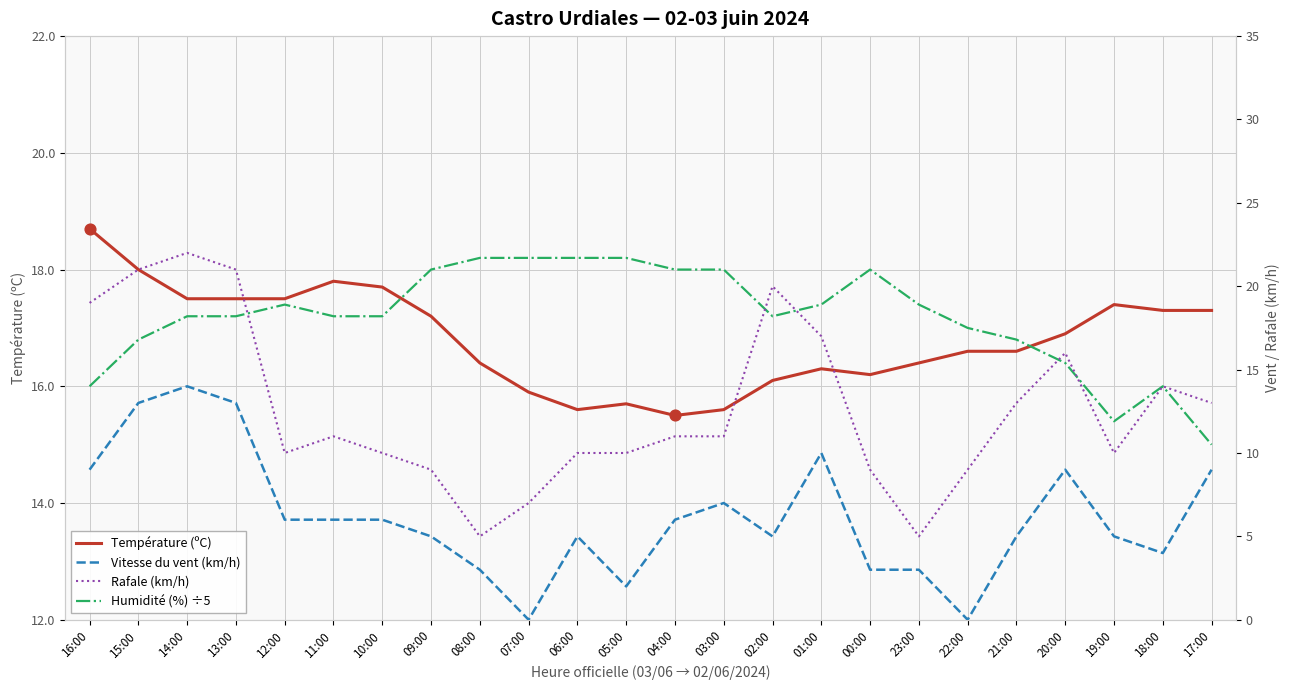

At how many categories does at least one series exceed 15?

24